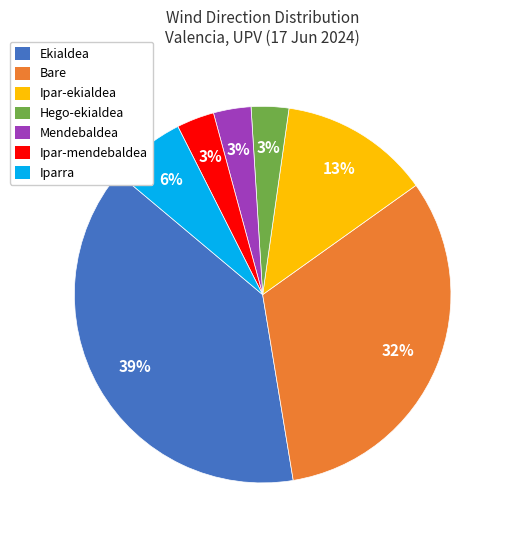

Which category has the biggest portion of the pie?

Ekialdea